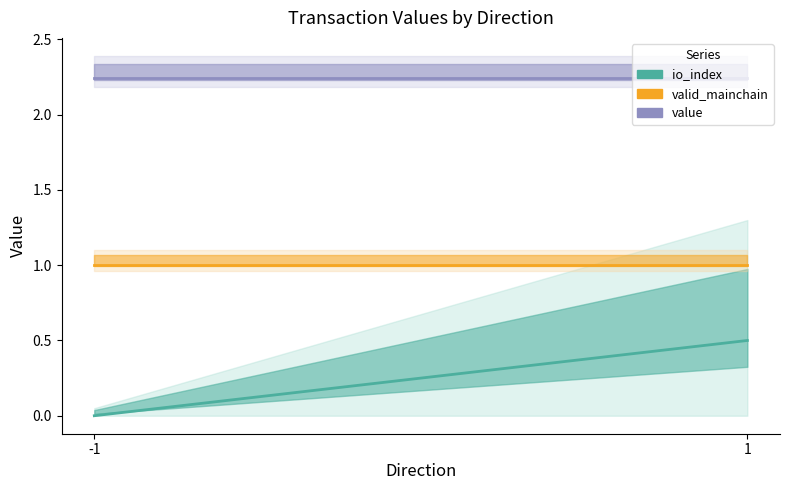

True or false: value and io_index cross at least once.

False